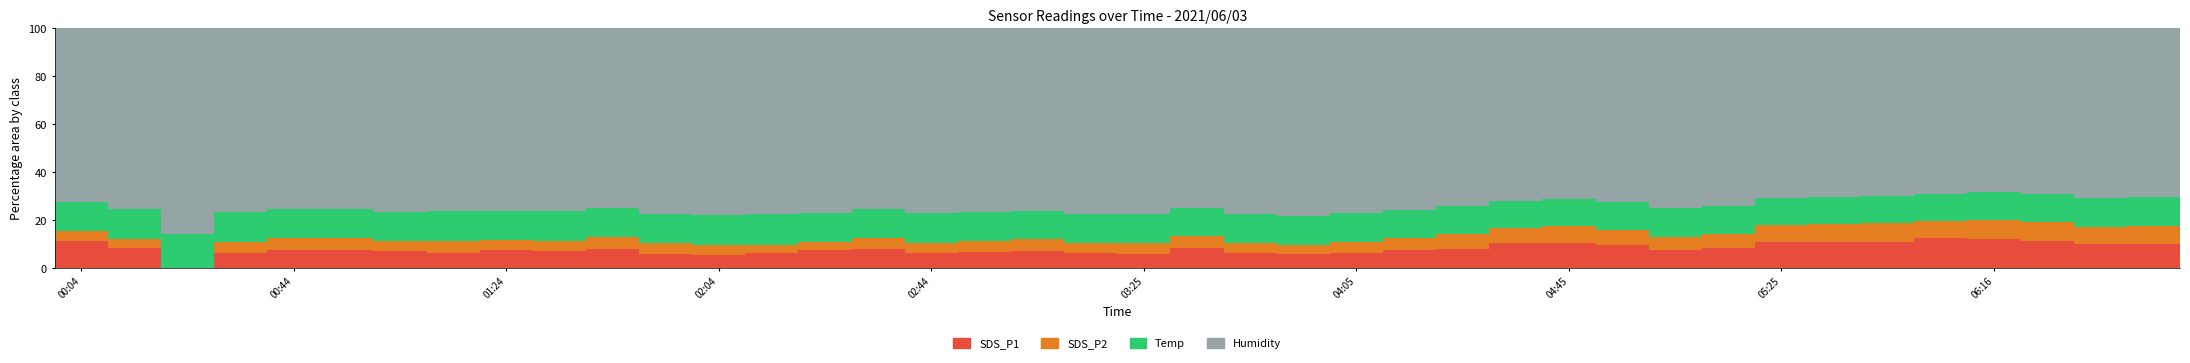

What is the sum of all SDS_P1 values?

312.6